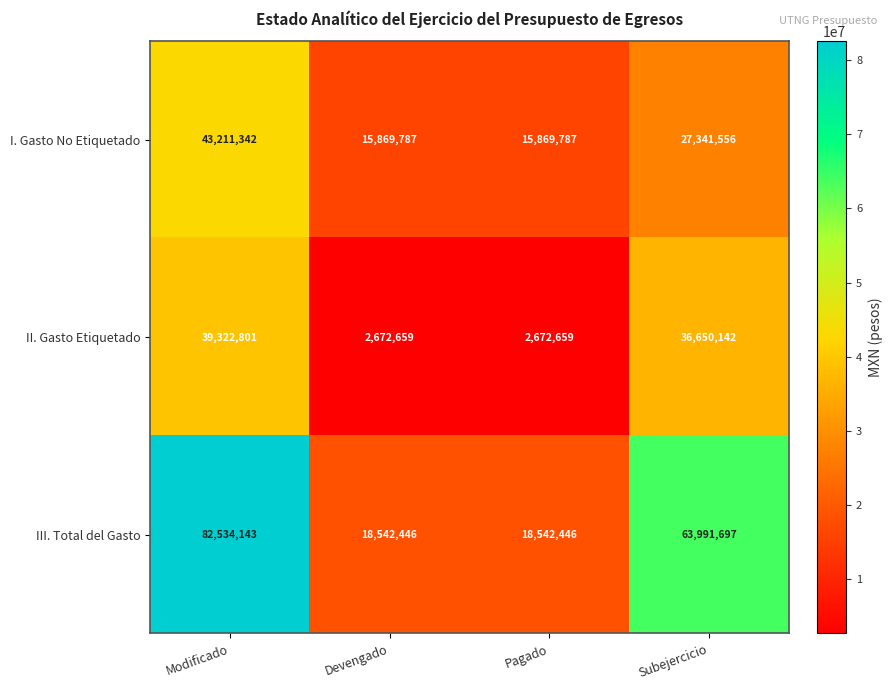

Rank the series at Pagado from lowest to highest value.

II. Gasto Etiquetado, I. Gasto No Etiquetado, III. Total del Gasto